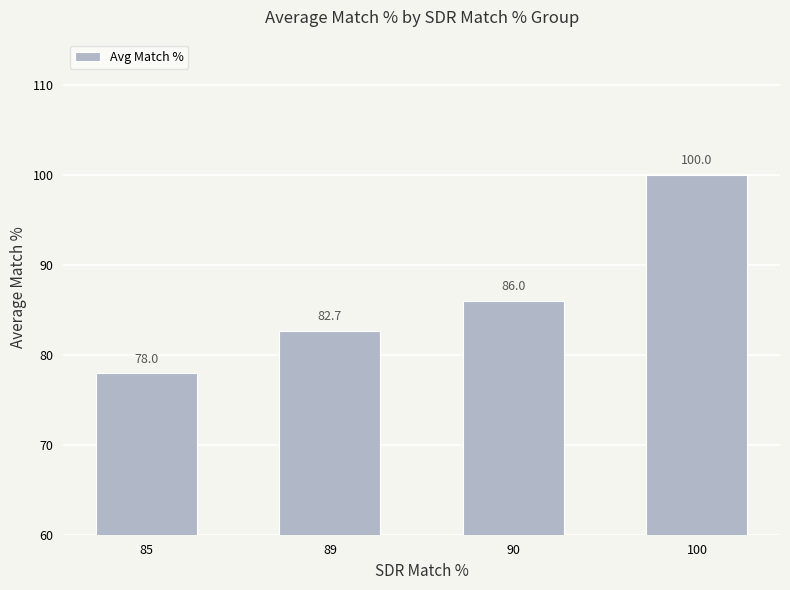

Rank the categories by value from lowest to highest.

85, 89, 90, 100